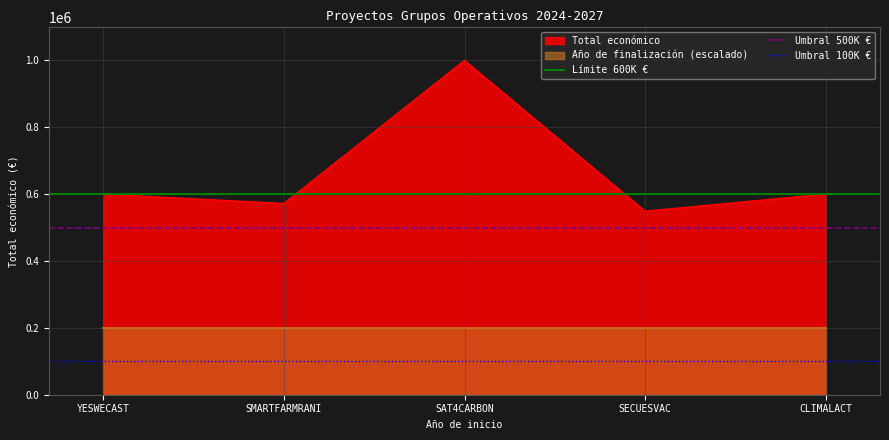

What is the sum of all Umbral 500K € values?

1000000